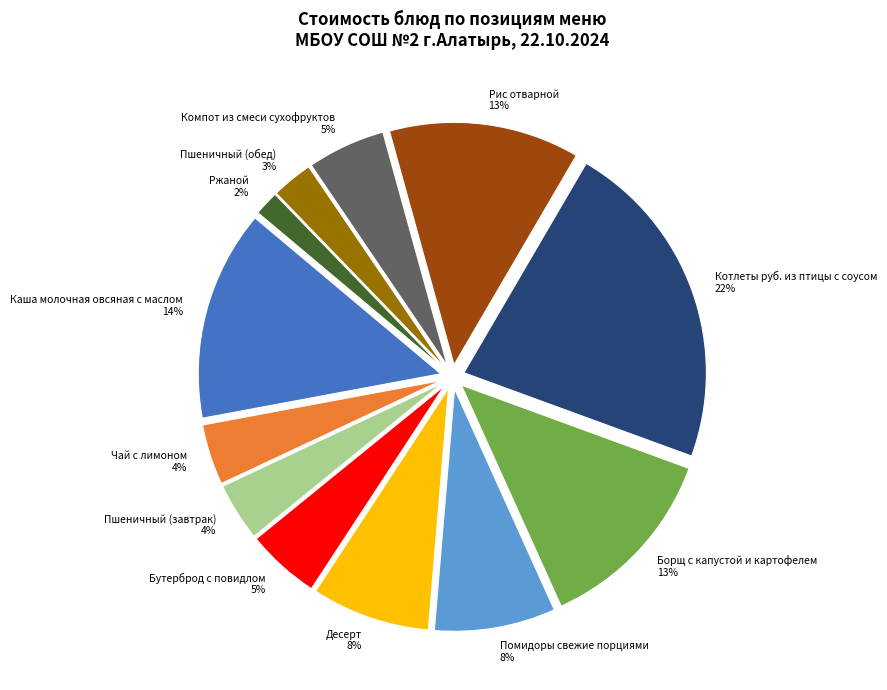

The Каша молочная овсяная с маслом slice represents 14% of the pie. True or false?

True